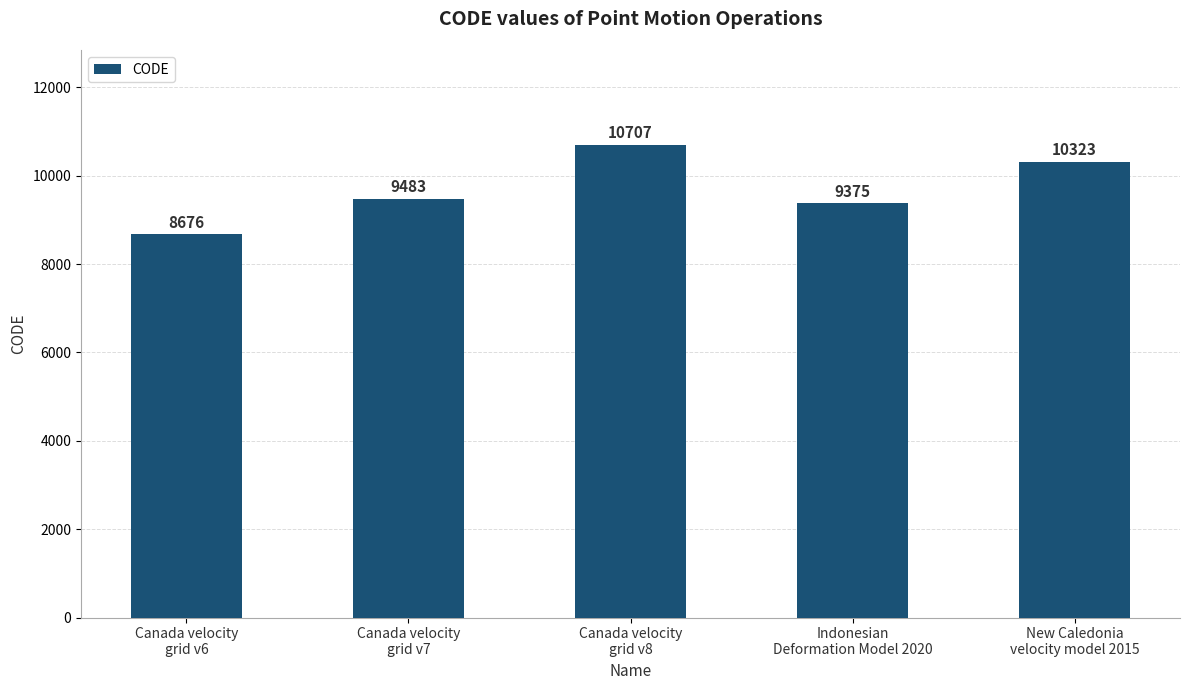

Reading right to left, list all the values displayed in this chart.

New Caledonia
velocity model 2015=10323	Indonesian
Deformation Model 2020=9375	Canada velocity
grid v8=10707	Canada velocity
grid v7=9483	Canada velocity
grid v6=8676